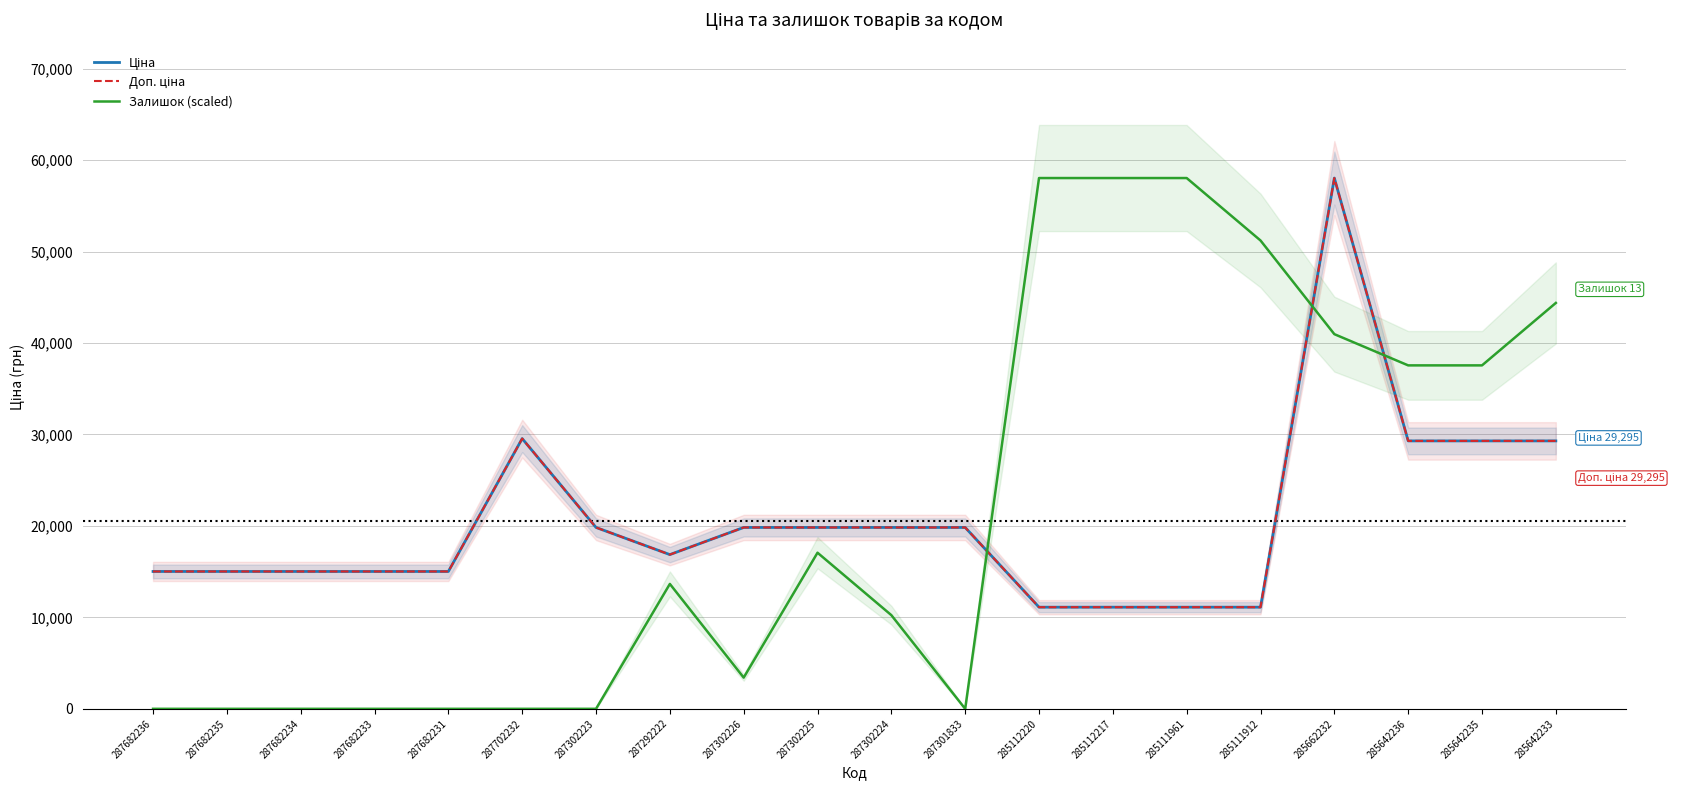

What is the value of the Доп. ціна point at the 4th from the left?

15019.2